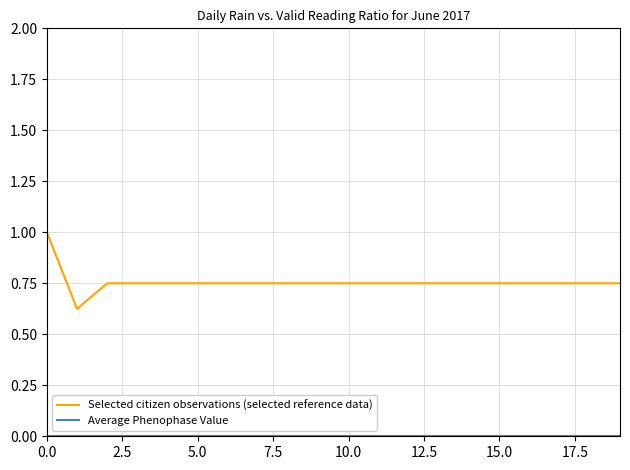

What is the maximum value for Selected citizen observations (selected reference data)?

1.0